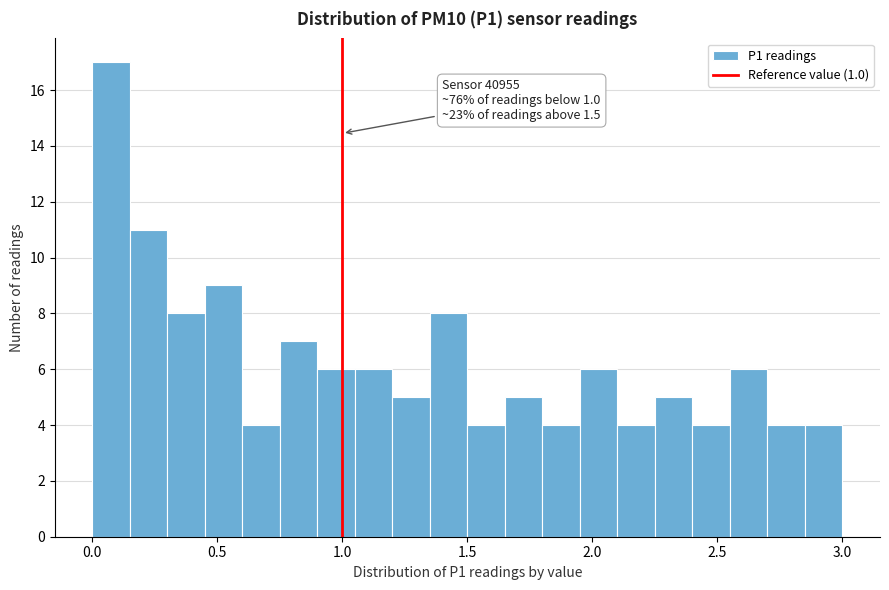

Read against the x-axis, roughly where is the centre of the tallest bar?

0.10